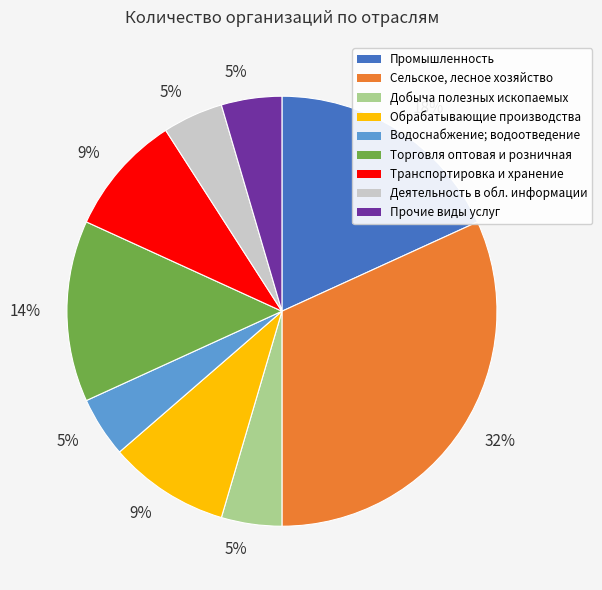

Combined, do Водоснабжение; водоотведение and Торговля оптовая и розничная account for over 50%?

No